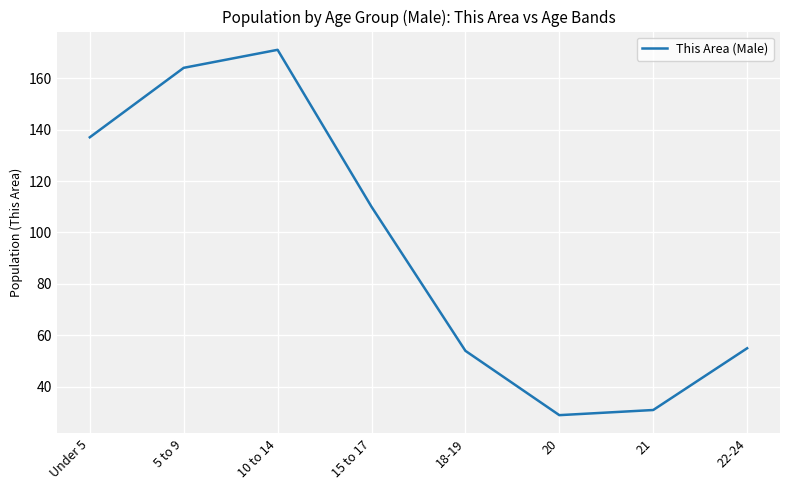

What is the sum of the values at 10 to 14 and 15 to 17?

281